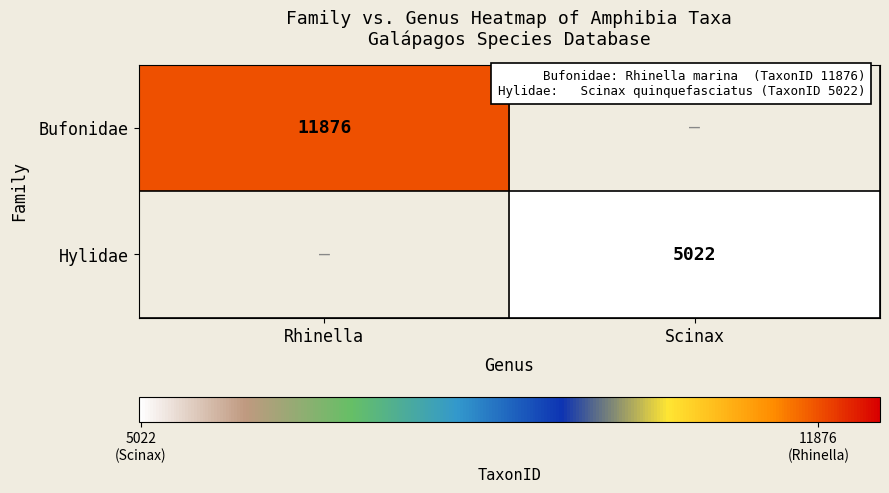

The Hylidae series shows 5022 at Scinax. True or false?

True